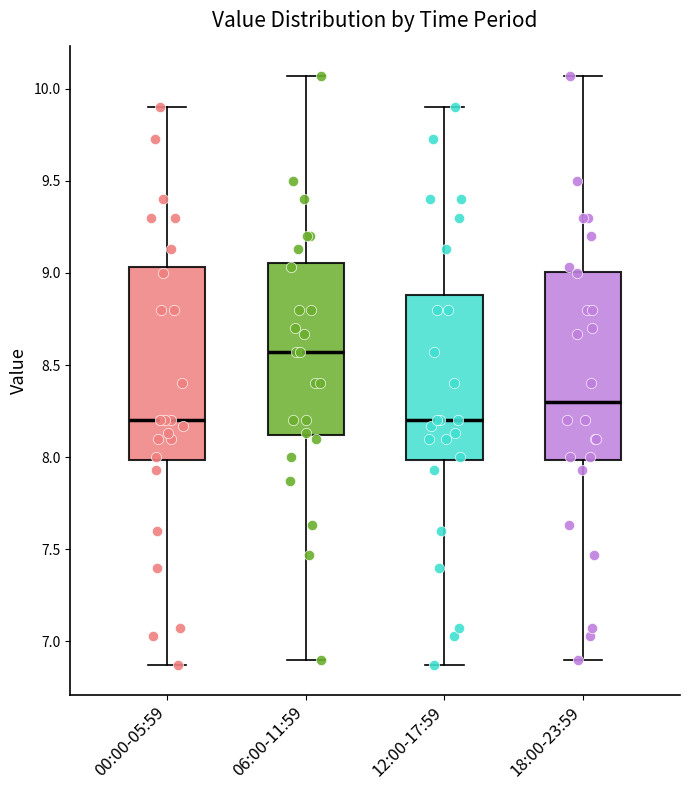

Reading left to right, read every box against the y-axis: the position of its median line, the range the box covers, and the ends of its whiskers. The values are not printed on the chart, so give them approximately, as read against the axis.

00:00-05:59: median 8.20, box 8.00 to 9.05, whiskers 6.85 to 9.90
06:00-11:59: median 8.55, box 8.10 to 9.05, whiskers 6.90 to 10.05
12:00-17:59: median 8.20, box 8.00 to 8.90, whiskers 6.85 to 9.90
18:00-23:59: median 8.30, box 8.00 to 9.00, whiskers 6.90 to 10.05